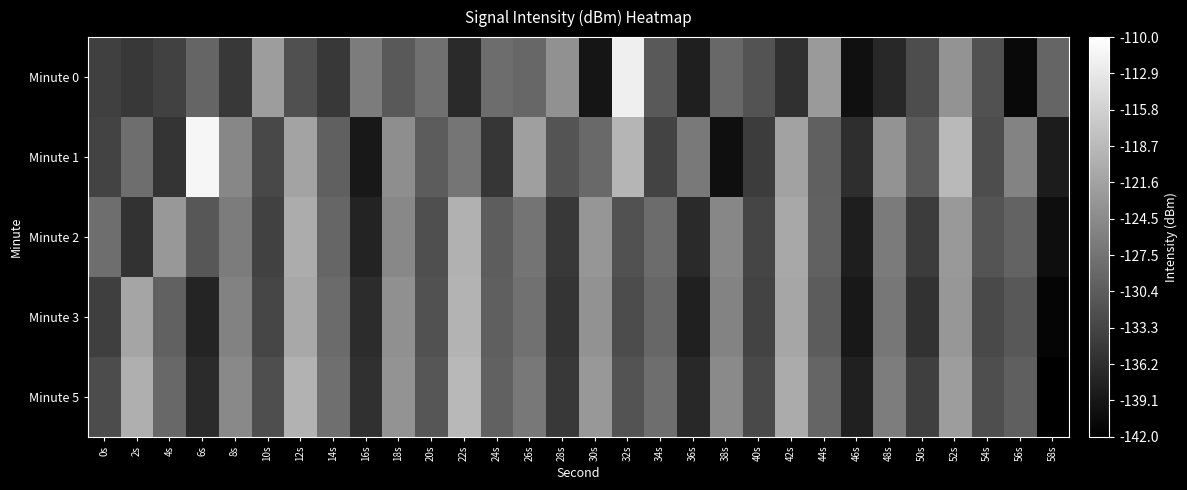

At which category is the sum across all series the highest?

52s